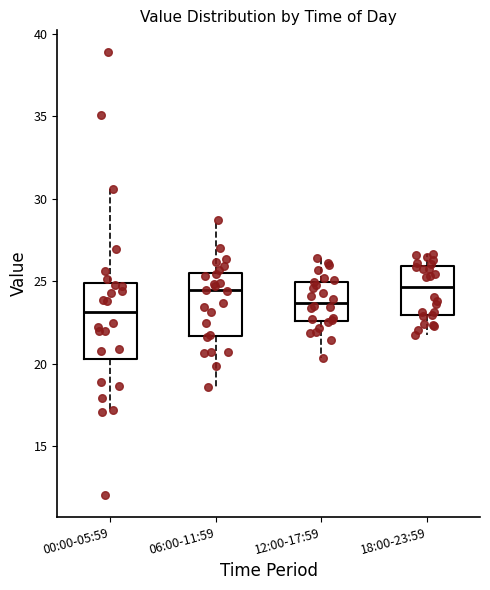

Comparing the boxes themselves (not the whiskers), which one is the tallest?

00:00-05:59